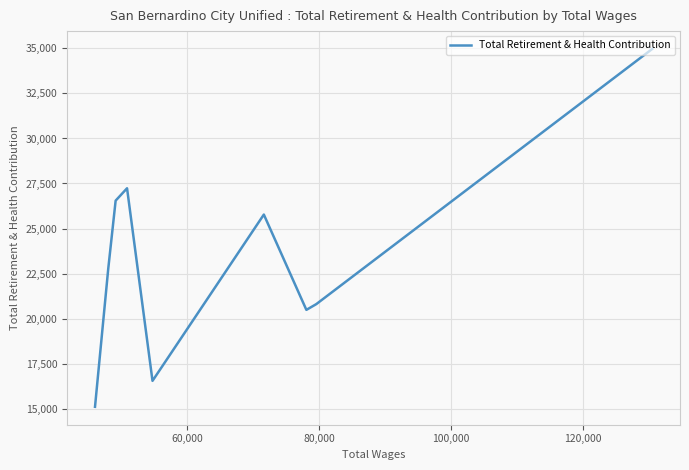

The value at 80,000 is 20482. True or false?

True